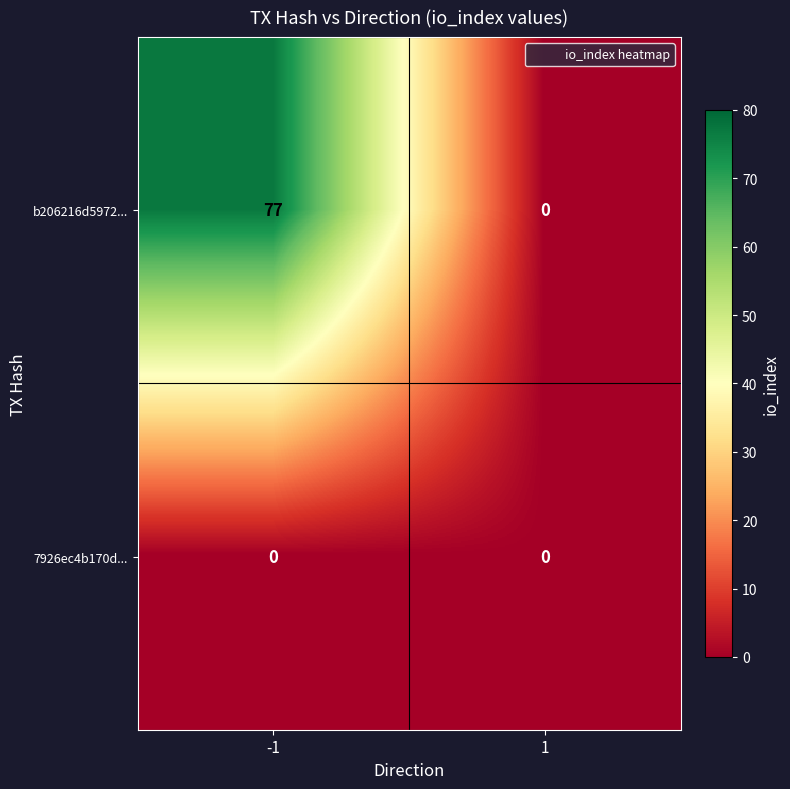

What is the greatest value displayed?

77